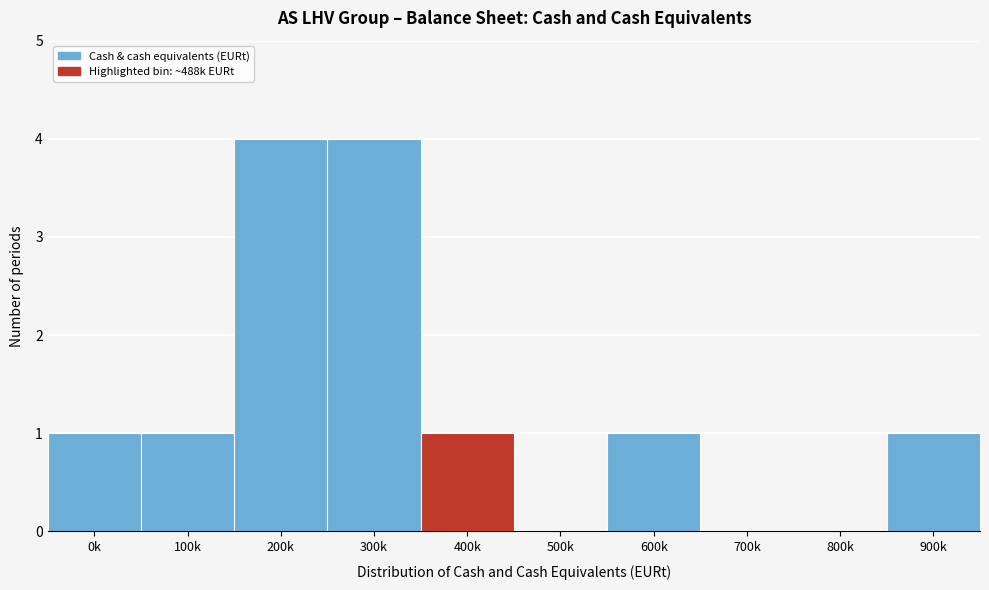

Reading left to right, what are all the values shown in this chart?

0k=1	100k=1	200k=4	300k=4	400k=1	500k=0	600k=1	700k=0	800k=0	900k=1